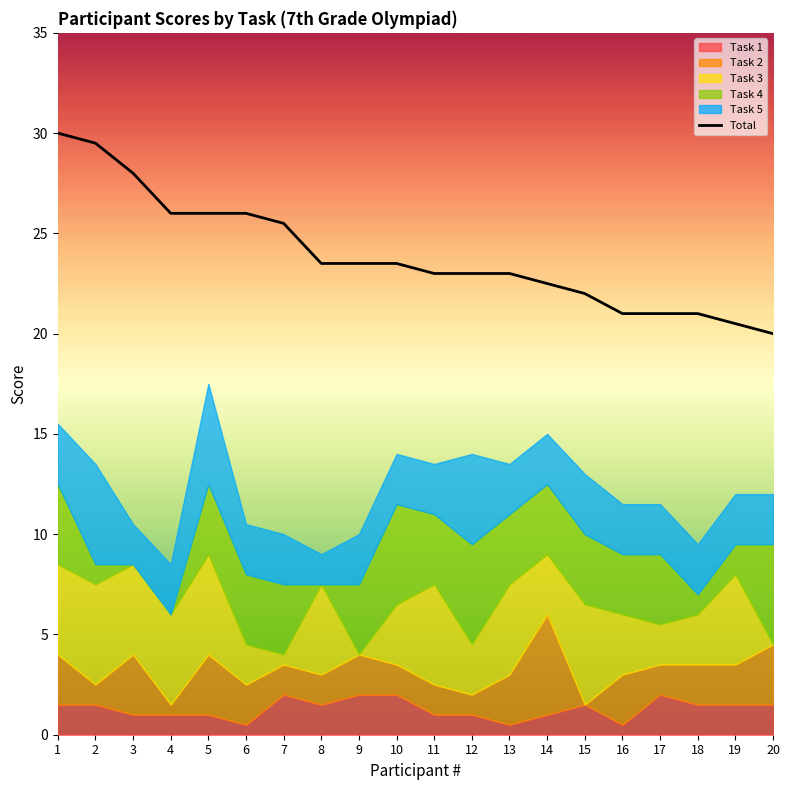

At which category does the chart reach its minimum across all series?

20